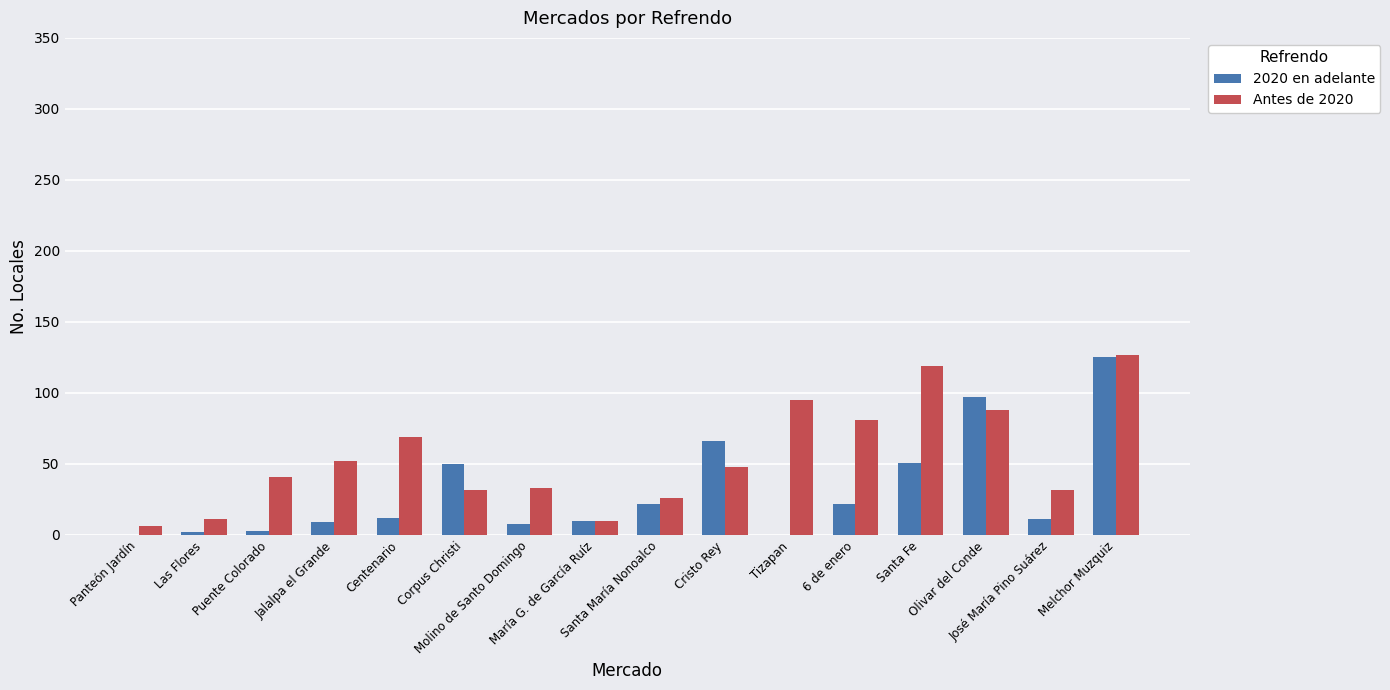

What value does the Antes de 2020 series have at José María Pino Suárez, to the nearest 5?

30